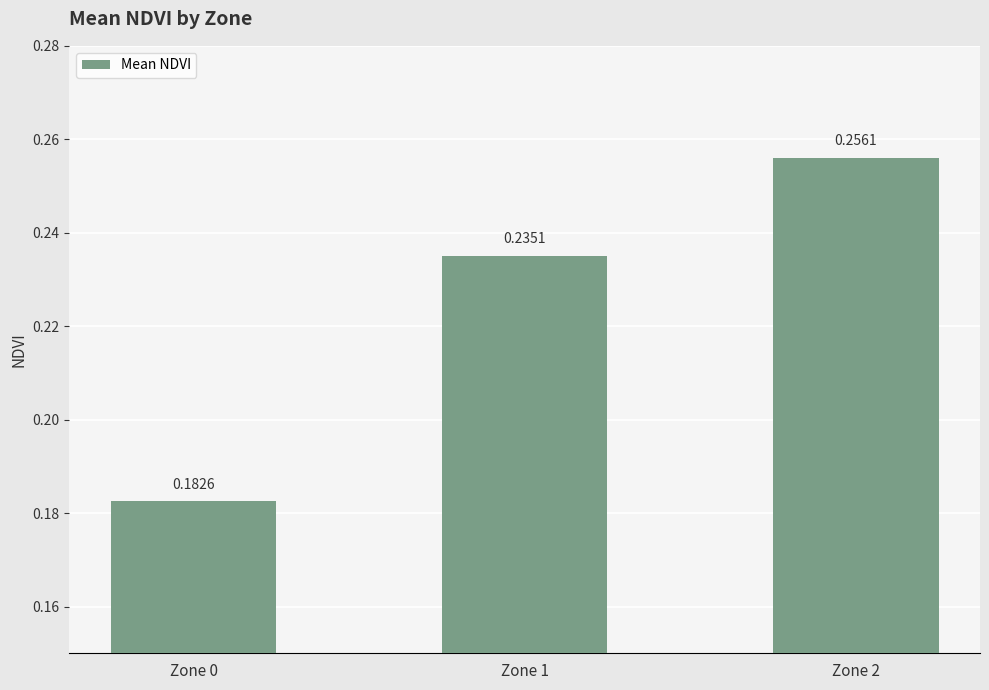

True or false: the data shows 0.0 at Zone 0.

False